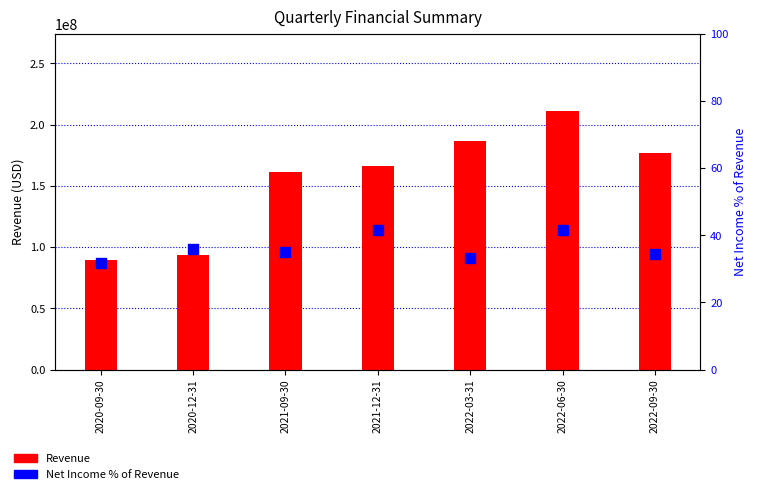

Is the value of Net Income % of Revenue at 2021-12-31 greater than the value of Revenue at 2020-12-31?

No